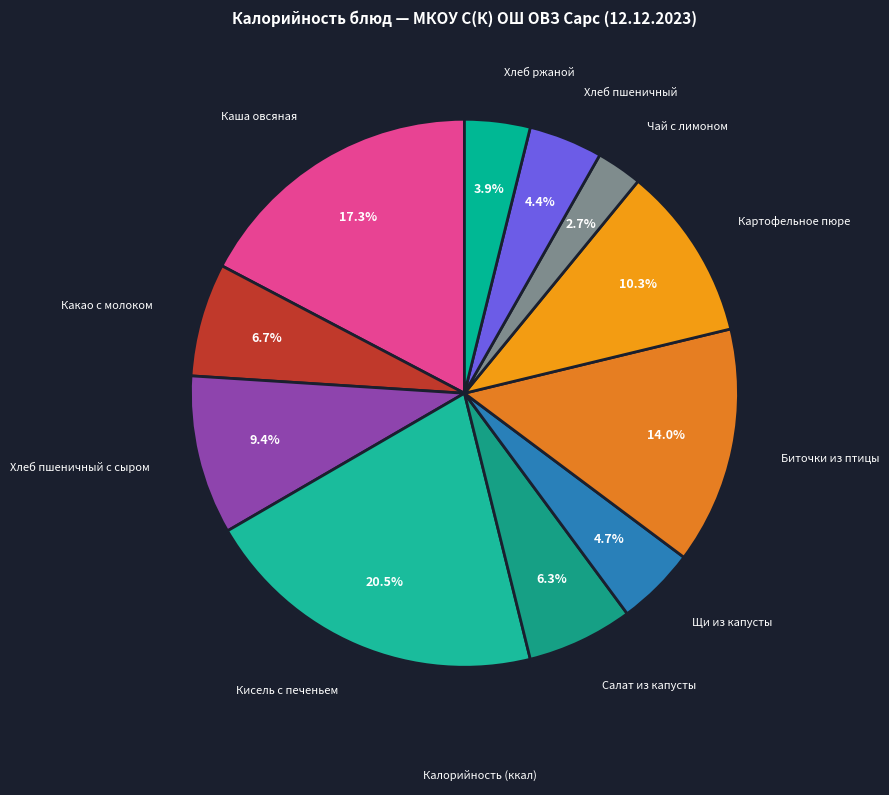

Rank the categories by value from lowest to highest.

Чай с лимоном, Хлеб ржаной, Хлеб пшеничный, Щи из капусты, Салат из капусты, Какао с молоком, Хлеб пшеничный с сыром, Картофельное пюре, Биточки из птицы, Каша овсяная, Кисель с печеньем